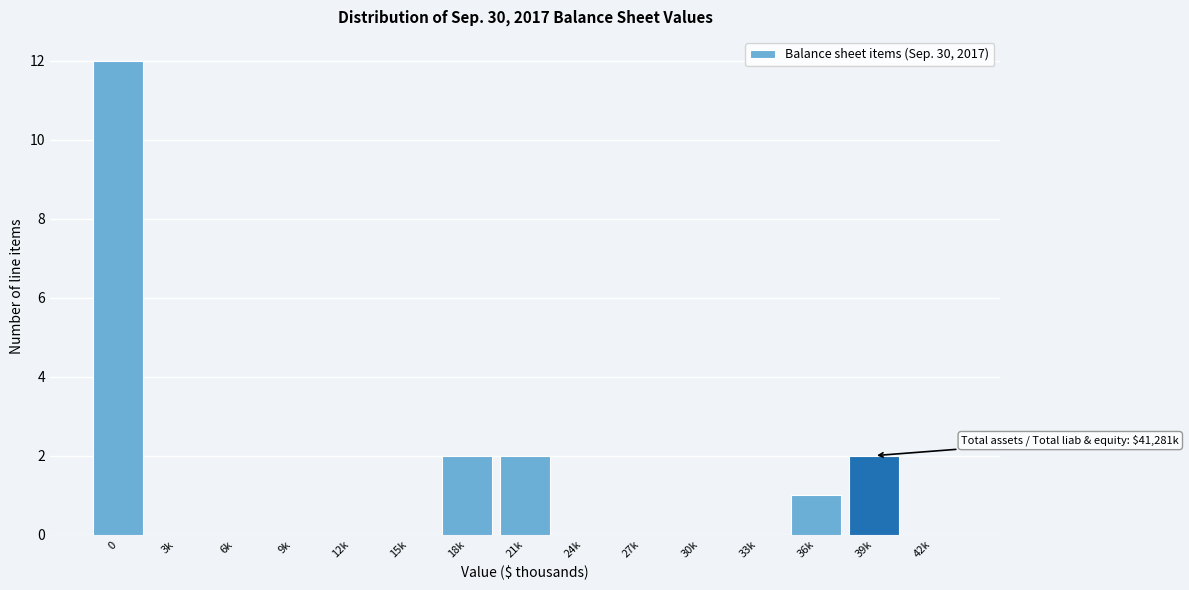

Reading left to right, what are all the values shown in this chart?

0=12	3k=0	6k=0	9k=0	12k=0	15k=0	18k=2	21k=2	24k=0	27k=0	30k=0	33k=0	36k=1	39k=2	42k=0